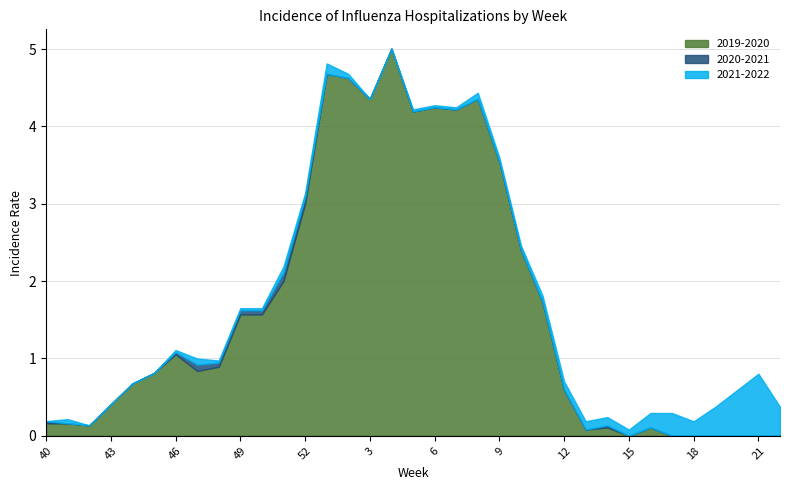

Between 52 and 51, which is larger?

52